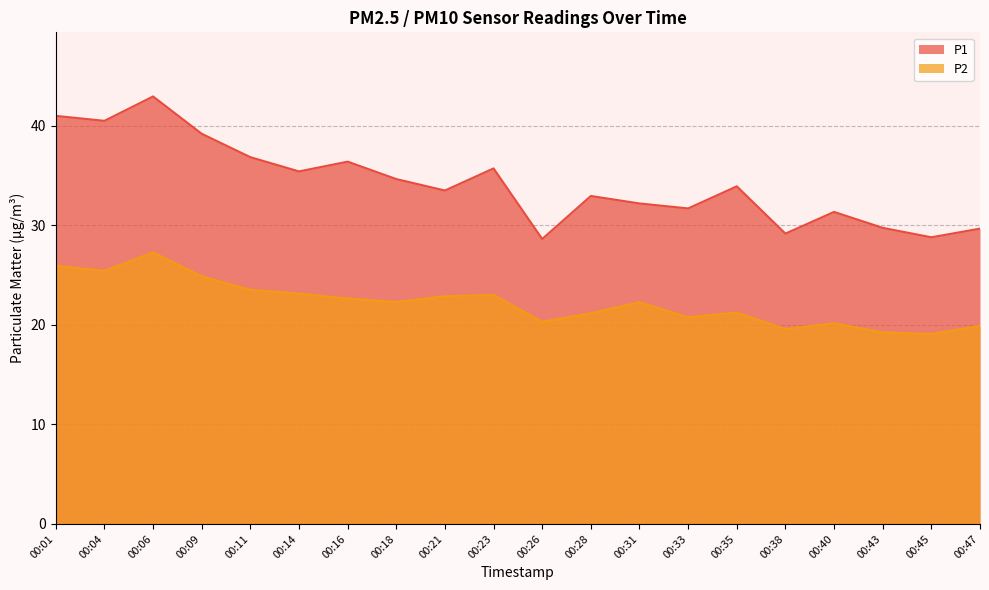

True or false: P2 and P1 cross at least once.

False